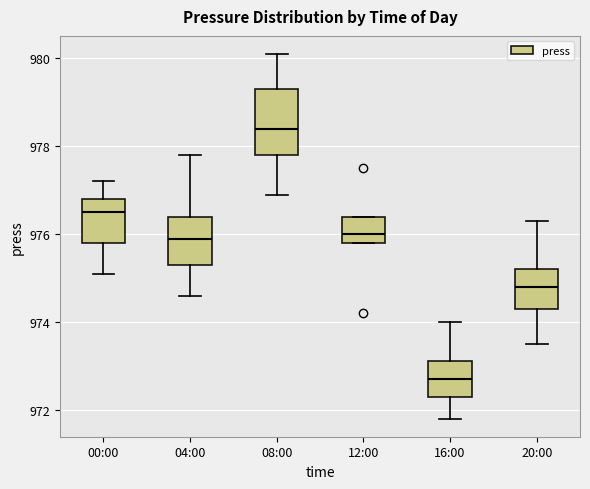

Where does the upper whisker of the box for 04:00 end on the y-axis? The values are not printed on the chart, so give them approximately, as read against the axis.

977.8